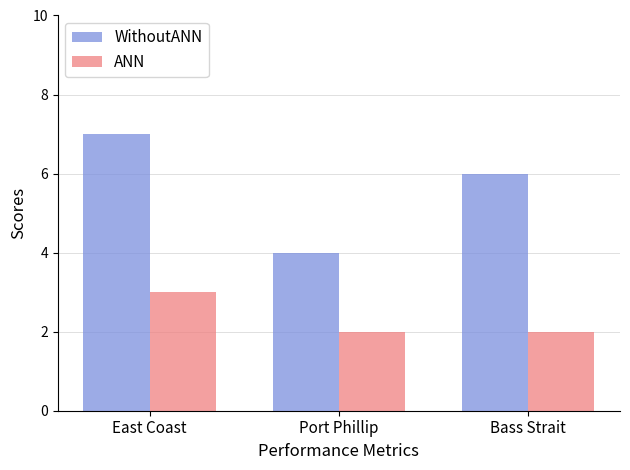

The value of WithoutANN at Bass Strait is 6. True or false?

True